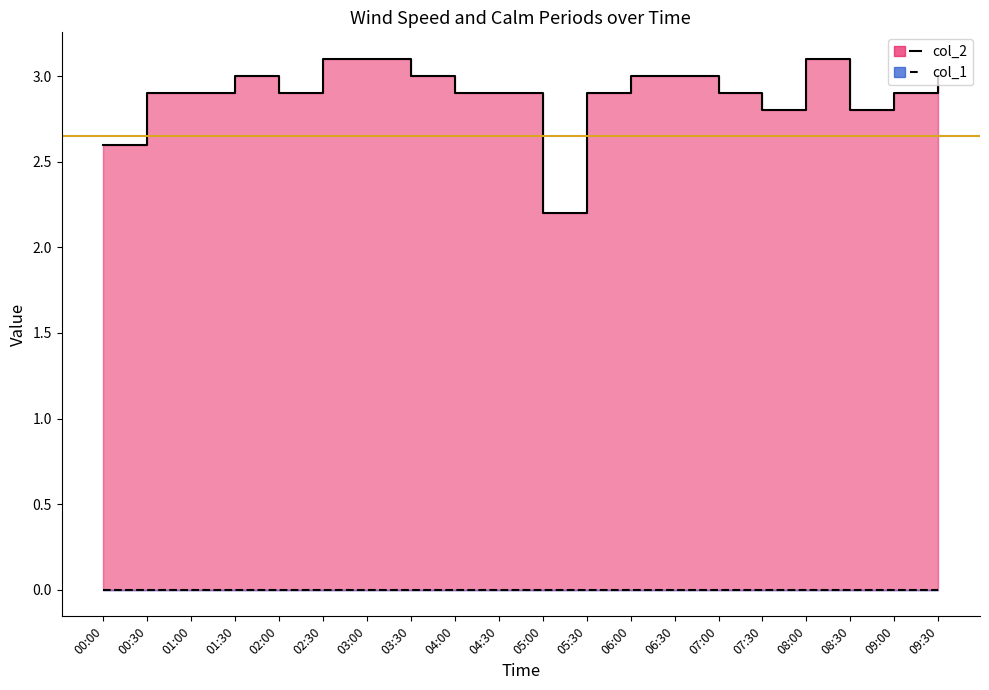

Rank the categories by value from highest to lowest.

02:30, 03:00, 08:00, 01:30, 03:30, 06:00, 06:30, 09:30, 00:30, 01:00, 02:00, 04:00, 04:30, 05:30, 07:00, 09:00, 07:30, 08:30, 00:00, 05:00